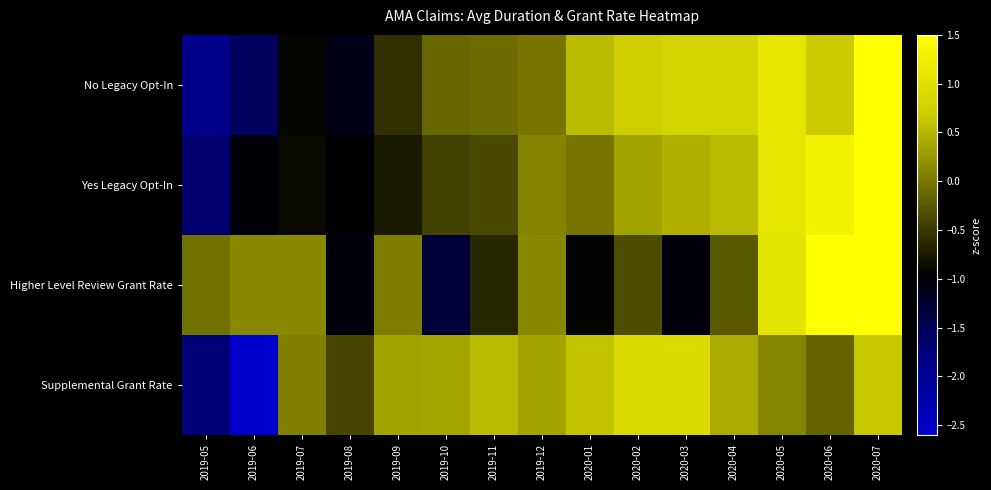

Which series changed the most between 2019-06 and 2020-07?

Supplemental Grant Rate